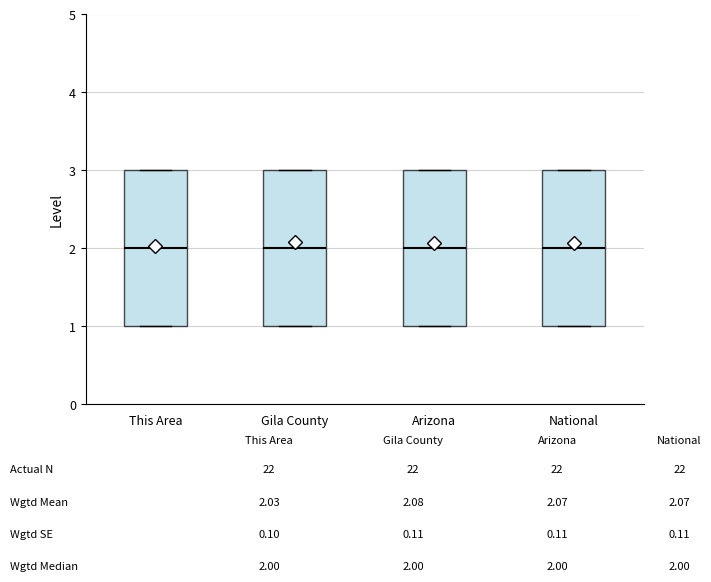

Where is the upper edge of the box for National on the y-axis? The values are not printed on the chart, so give them approximately, as read against the axis.

3